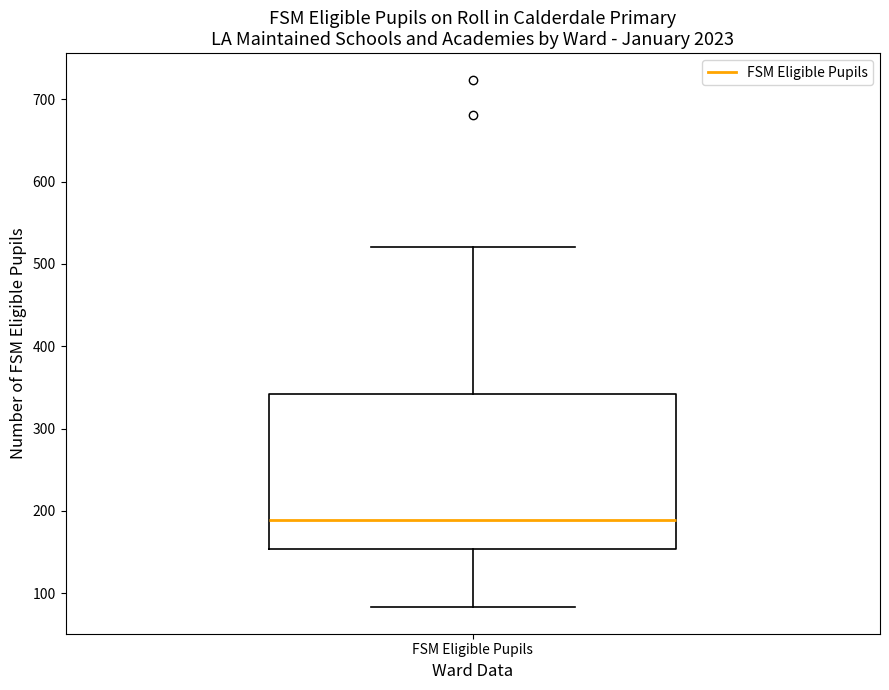

Transcribe this box plot: give where the median line is, the range the box spans, and where the two whiskers end, as read against the y-axis. The values are not printed on the chart, so give them approximately, as read against the axis.

median 190, box 150 to 340, whiskers 80 to 520